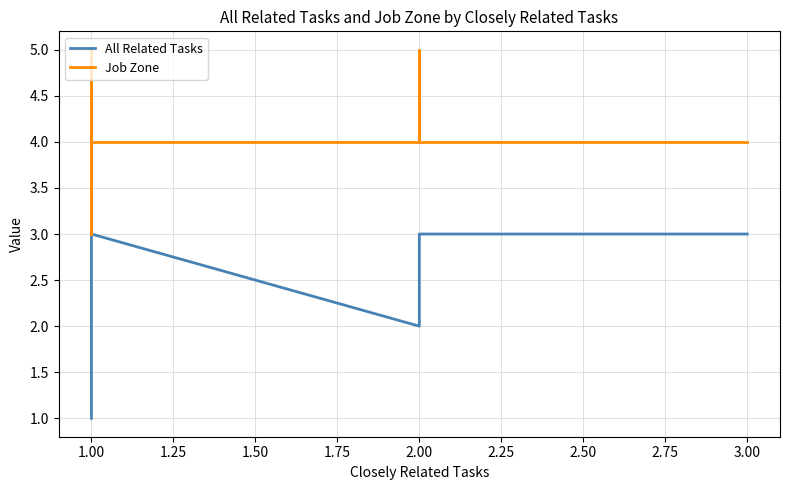

True or false: Job Zone and All Related Tasks cross at least once.

False